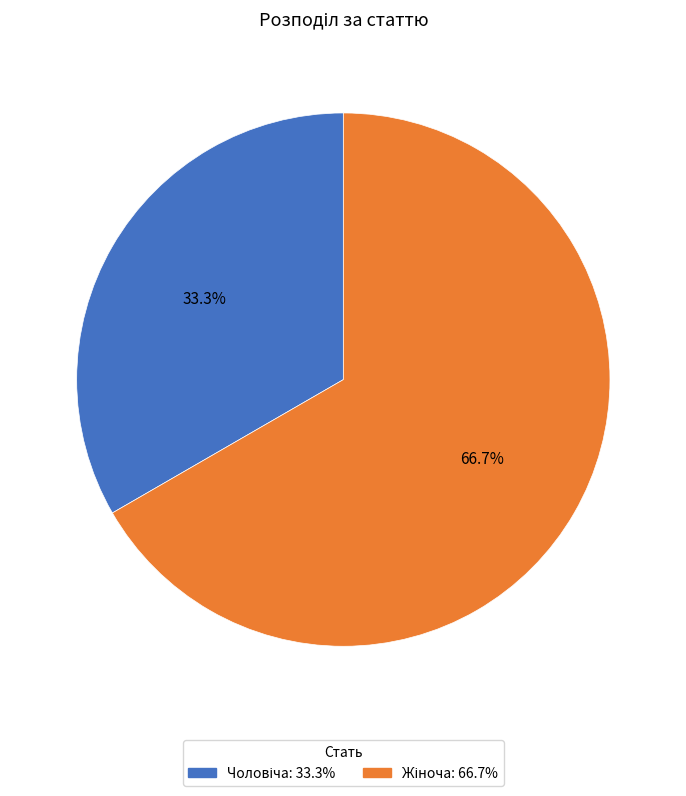

Is there a majority slice in this chart?

Yes